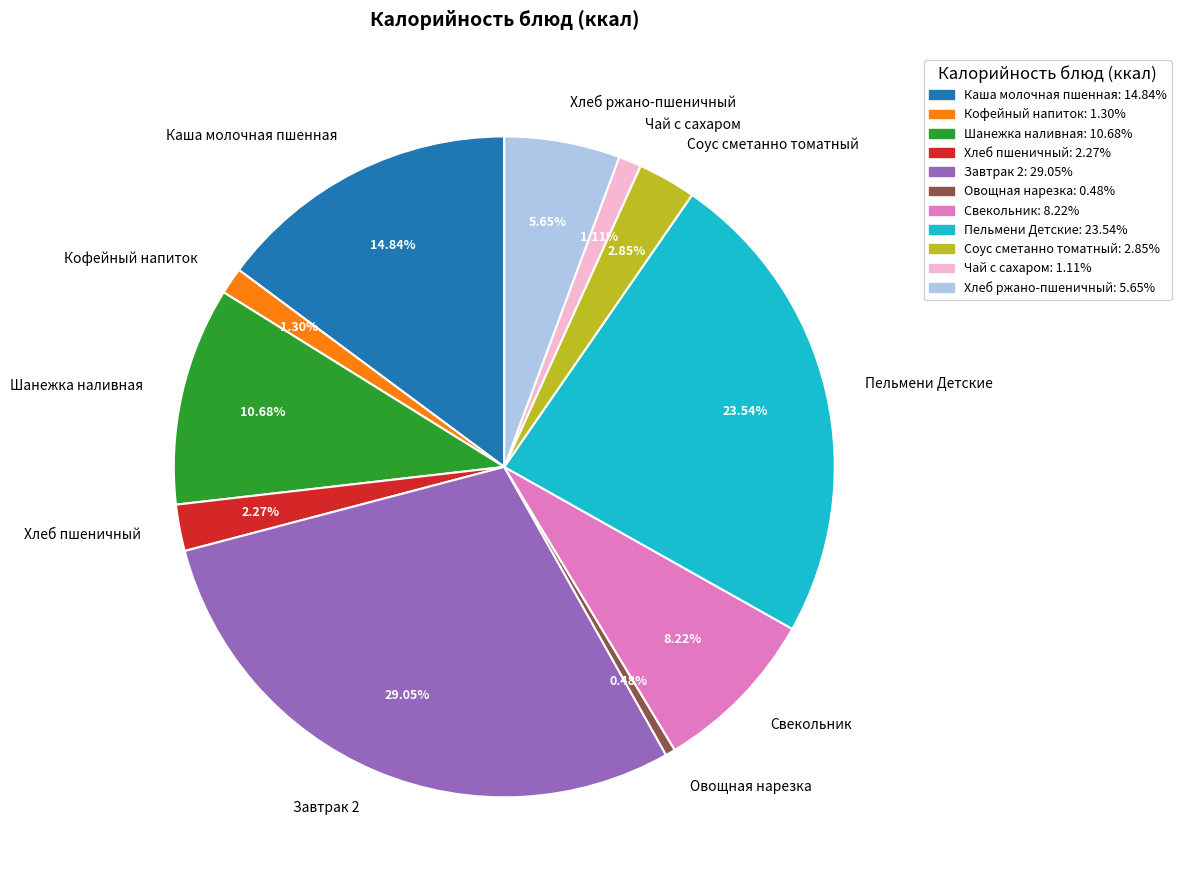

What percentage is the Завтрак 2 slice, to the nearest percent?

29%